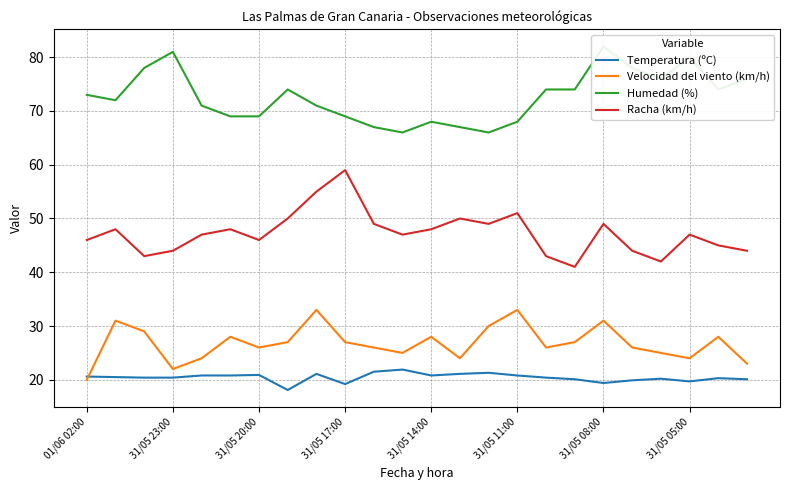

What is the difference between the maximum and minimum values in the Temperatura (ºC) series?

3.8